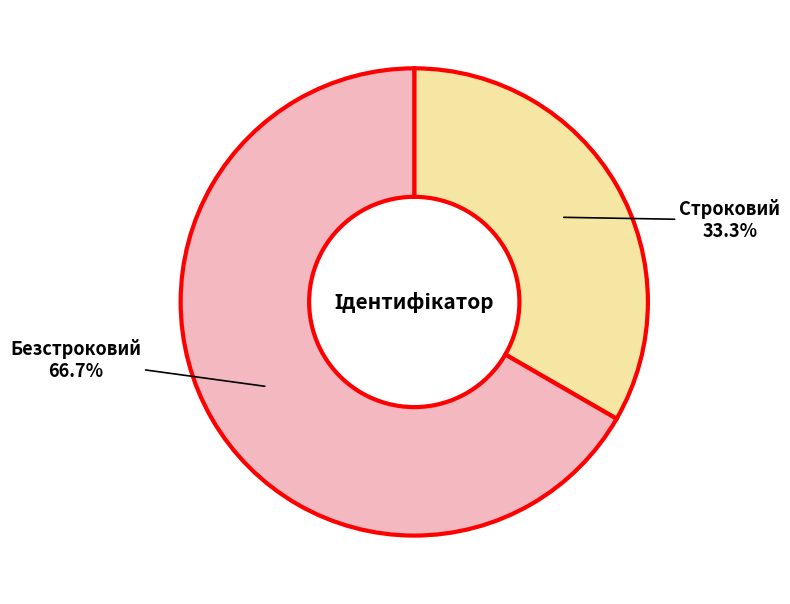

Does any single category account for the majority?

Yes